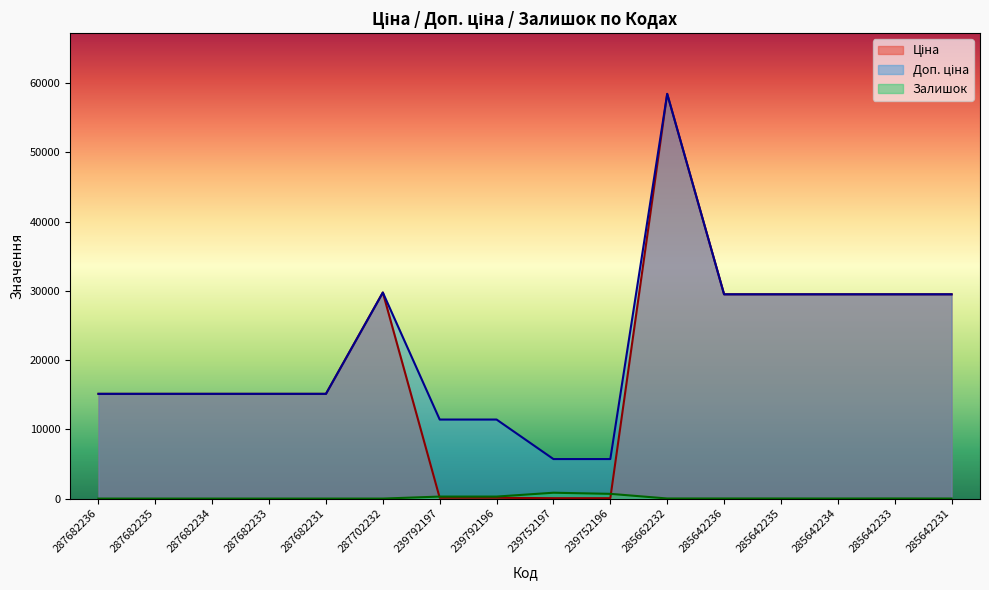

Between 285642235 and 239792197, which is larger?

285642235